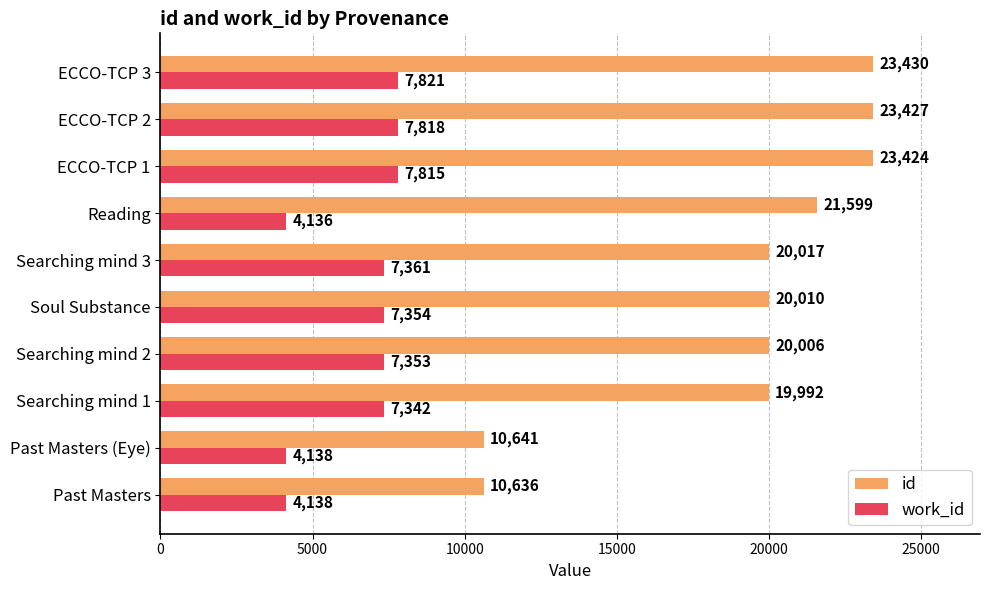

What is the sum of all id values?

193182